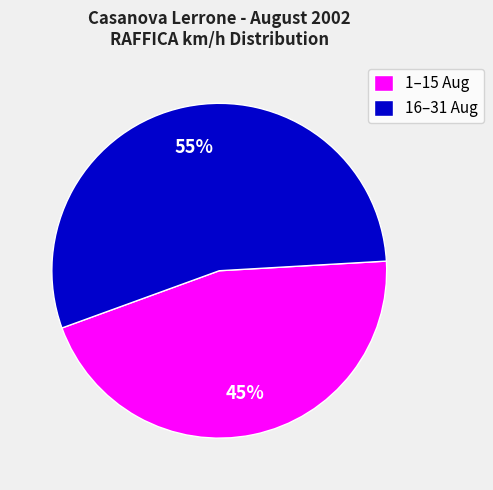

Is the sum of 1–15 Aug and 16–31 Aug greater than half?

Yes